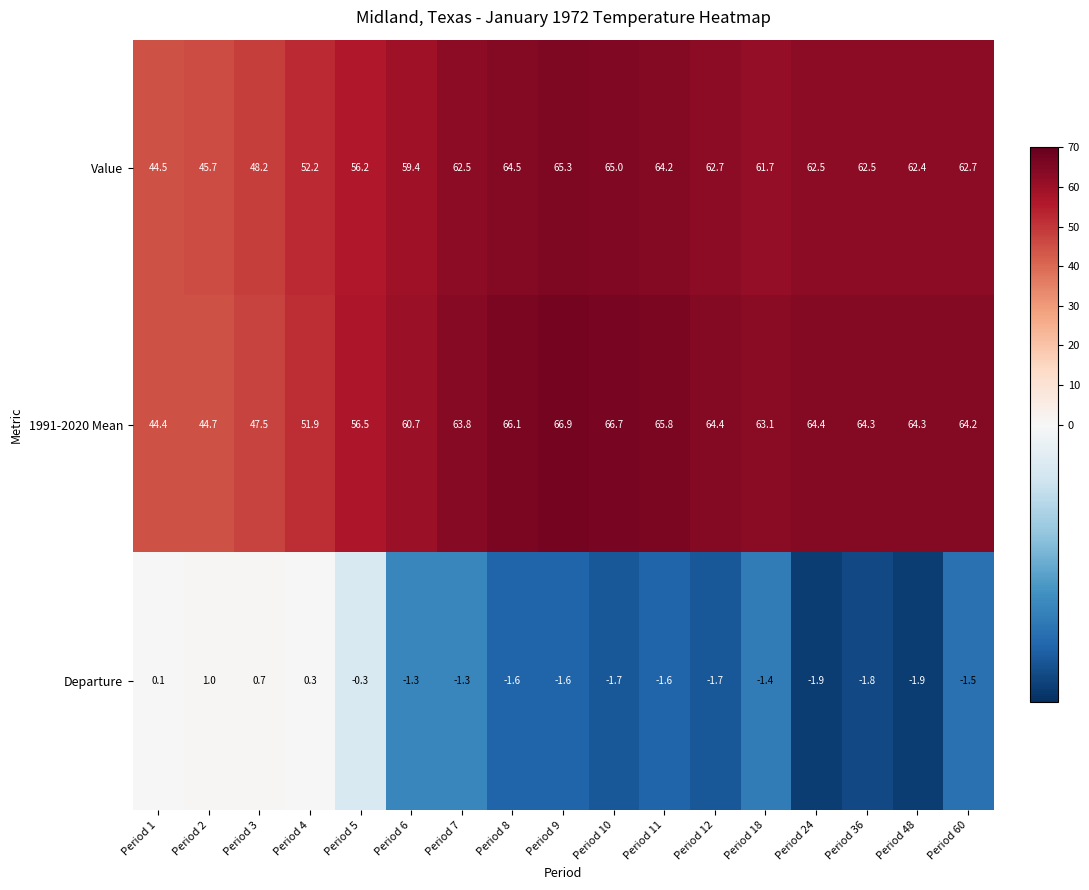

What is the total value across all series at Period 1?

89.0